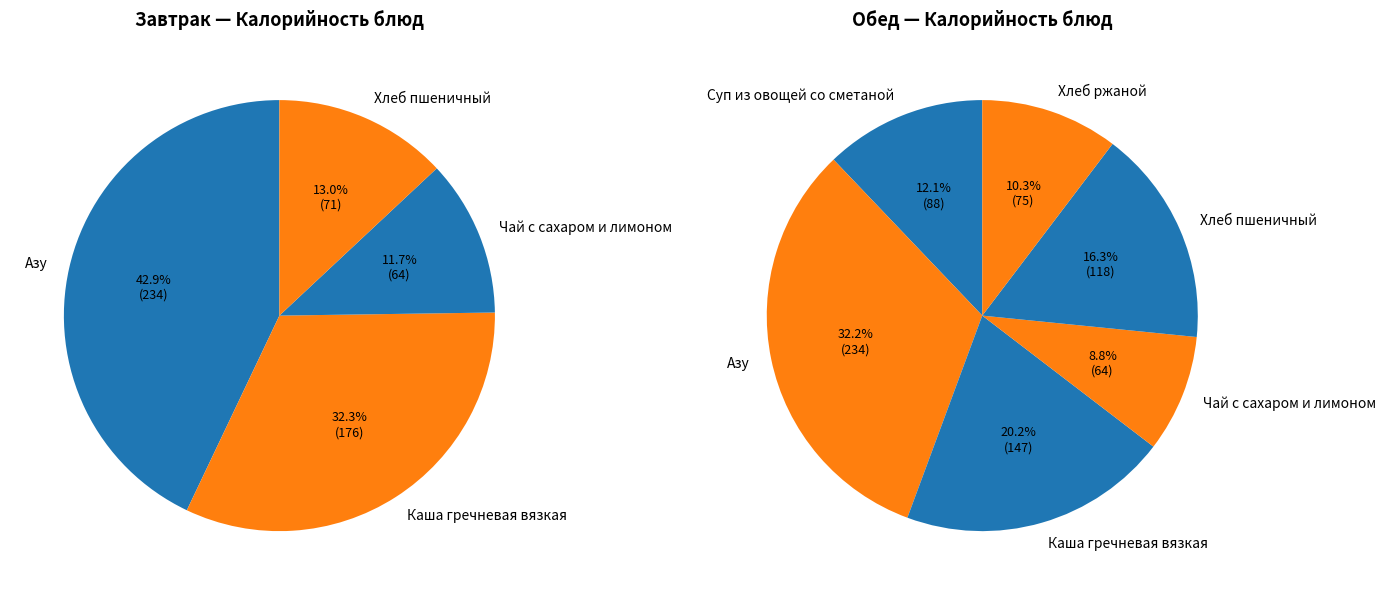

Count the number of slices in the pie.

10